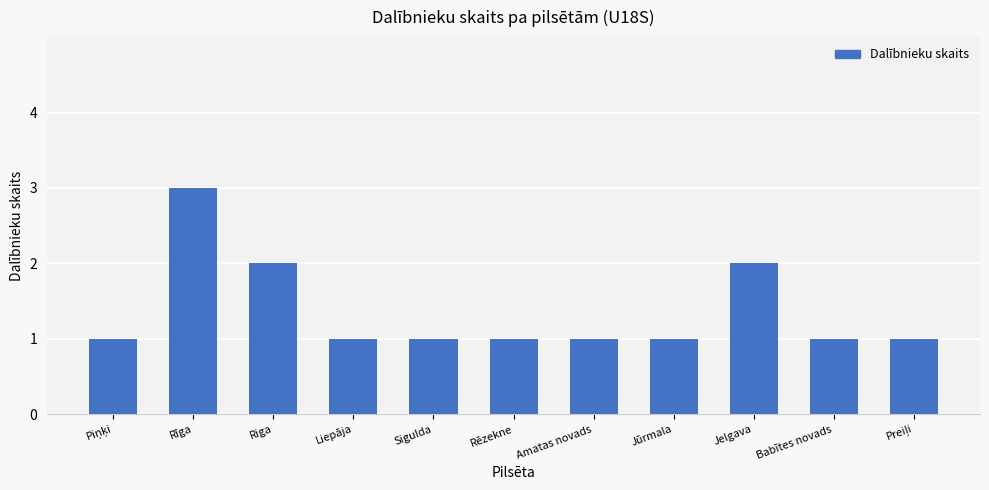

Reading left to right, list all the values displayed in this chart.

1	3	2	1	1	1	1	1	2	1	1